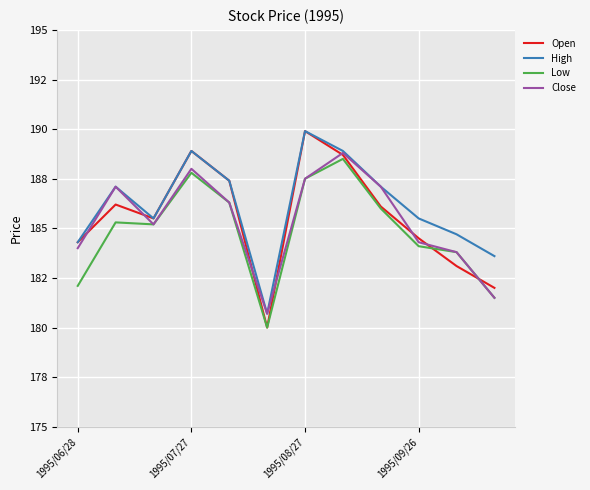

What is the sum of all High values?

2233.6